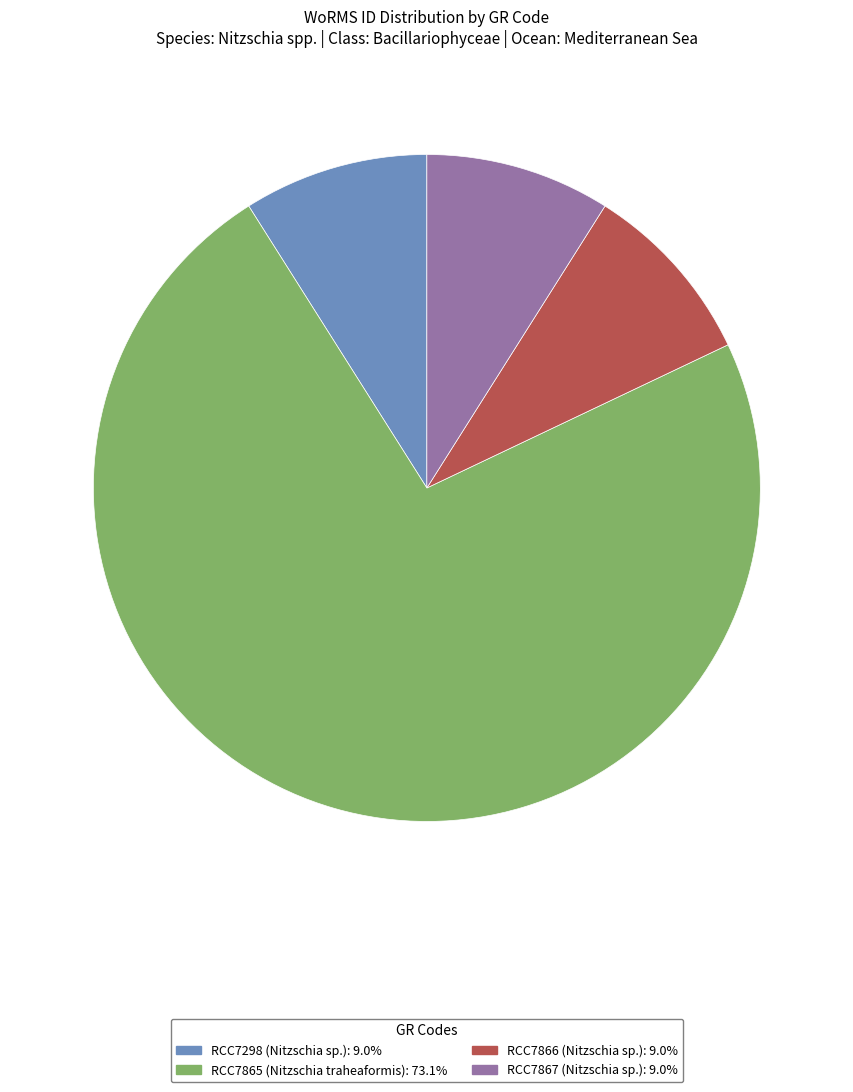

What is the largest slice in the pie chart?

RCC7865